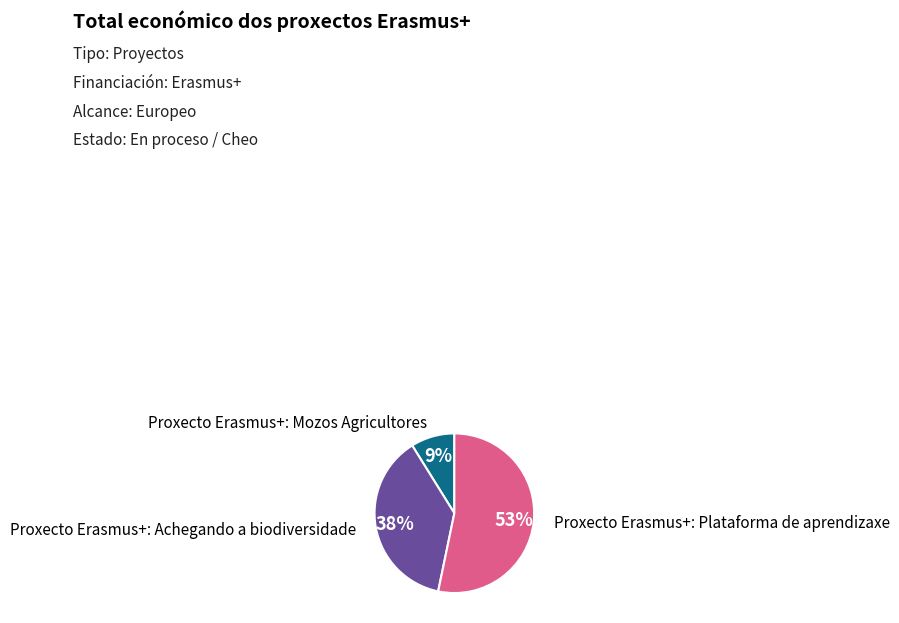

To the nearest percent, what is the average slice percentage?

33%